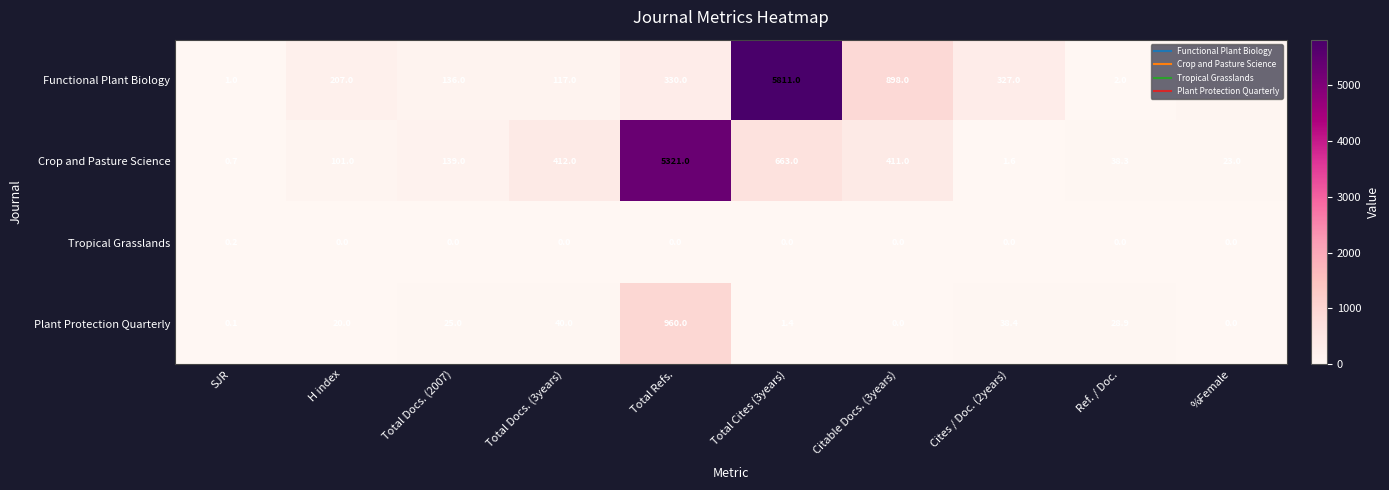

Which category has the highest value across all series?

Total Cites (3years)